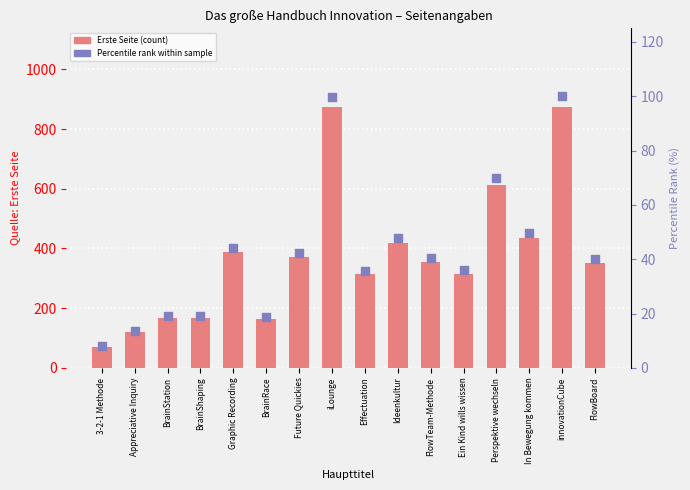

At which category is the sum across all series the highest?

innovationCube